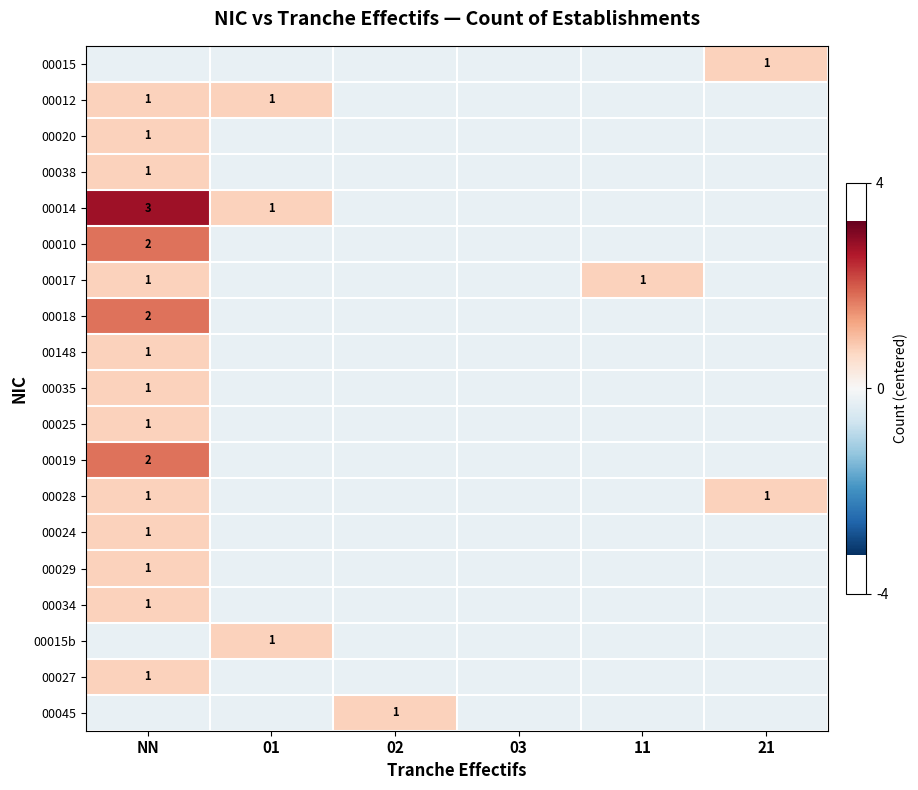

Count the number of categories in the chart.

6